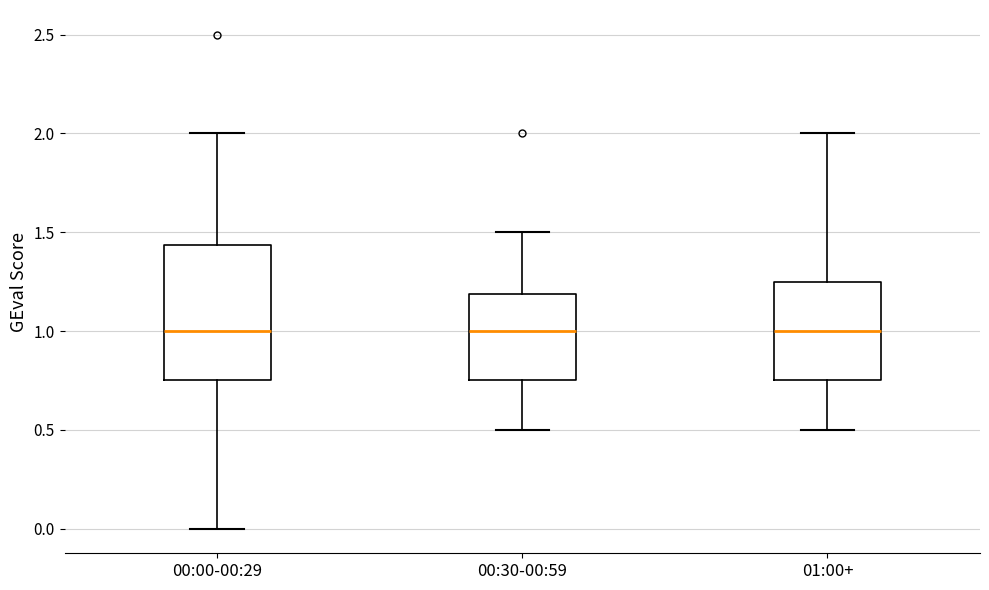

Reading left to right, read every box against the y-axis: the position of its median line, the range the box covers, and the ends of its whiskers. The values are not printed on the chart, so give them approximately, as read against the axis.

00:00-00:29: median 1.00, box 0.75 to 1.45, whiskers 0.00 to 2.00
00:30-00:59: median 1.00, box 0.75 to 1.20, whiskers 0.50 to 1.50
01:00+: median 1.00, box 0.75 to 1.25, whiskers 0.50 to 2.00